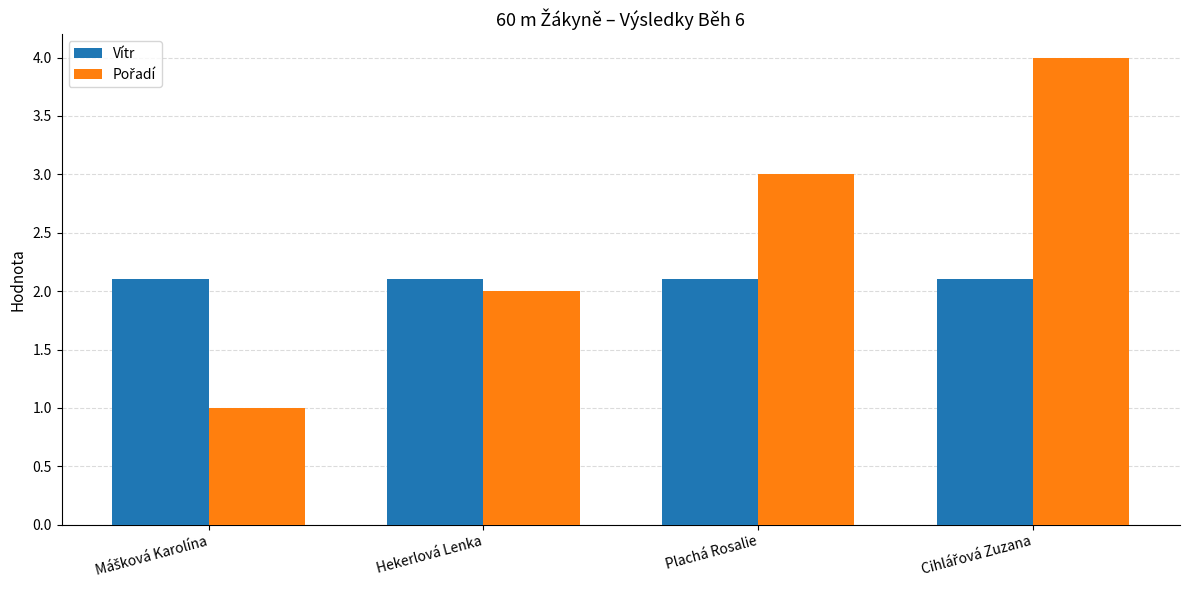

What is the total value across all series at Plachá Rosalie?

5.1